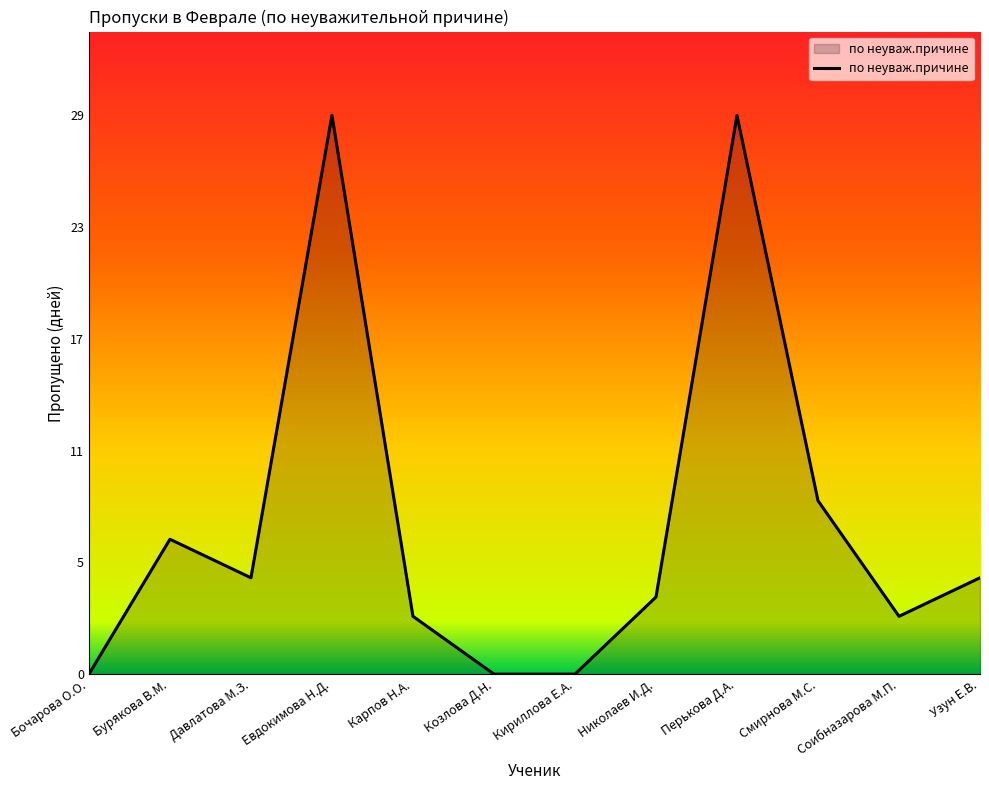

At which category does the data reach its first local valley?

Давлатова М.З.